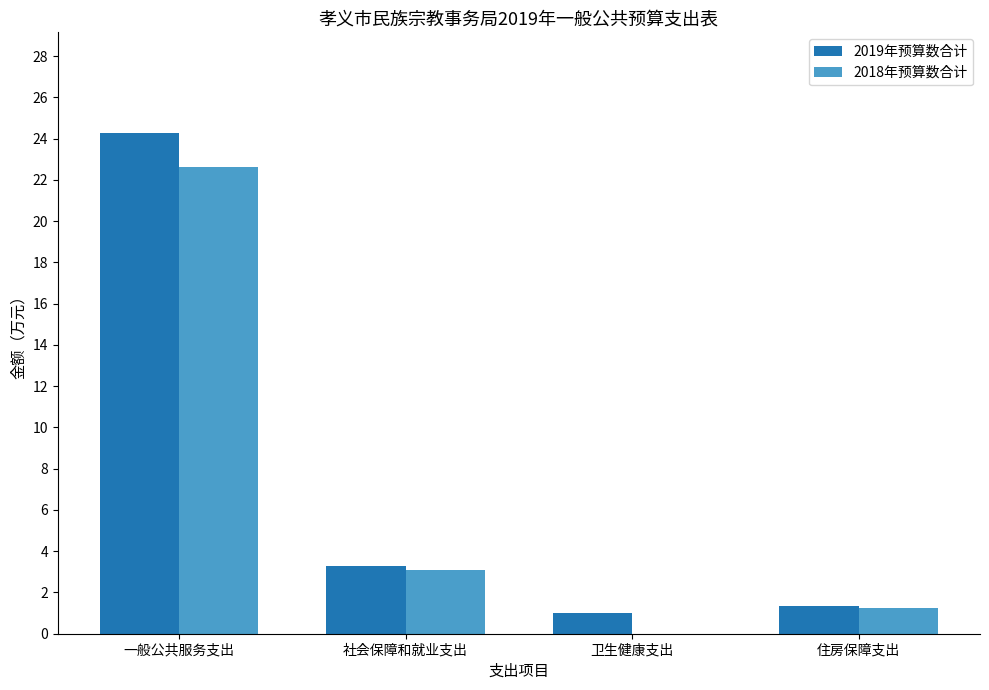

Which category has the highest value in the 2019年预算数合计 series?

一般公共服务支出